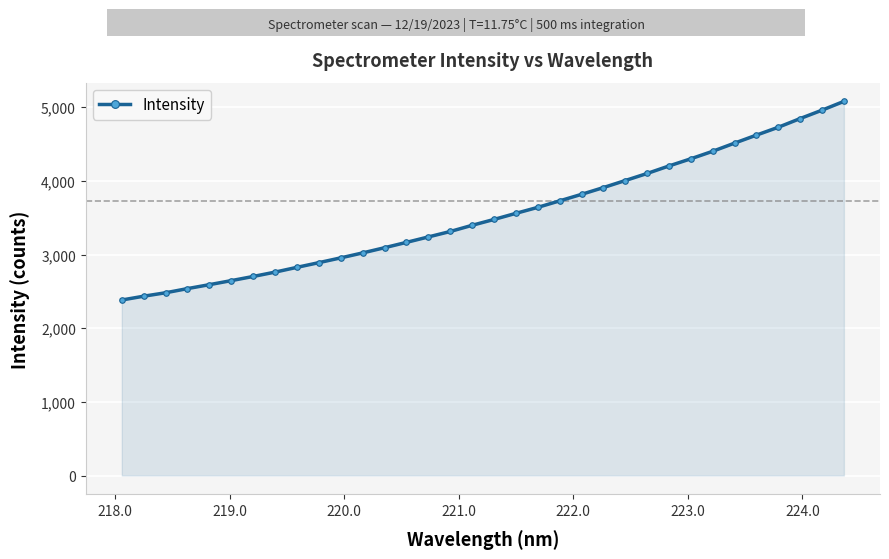

What is the maximum value shown in the chart?

5079.3